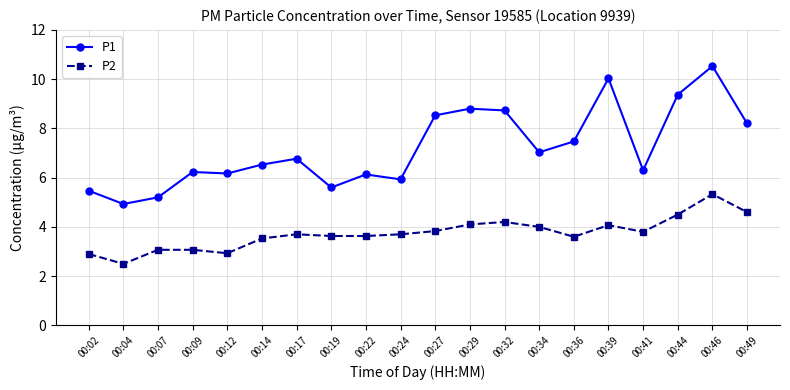

At which category does P2 reach its first local valley?

00:04